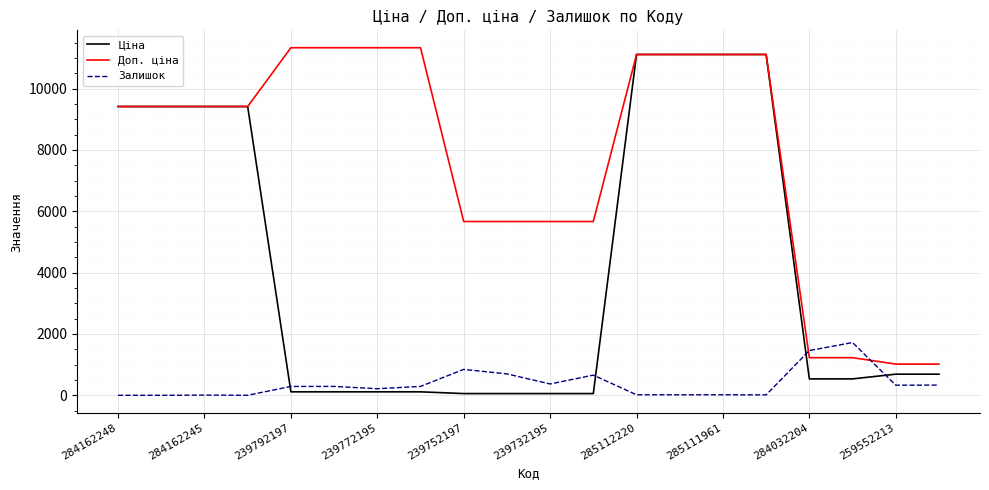

Which series has the largest range (max minus min)?

Ціна